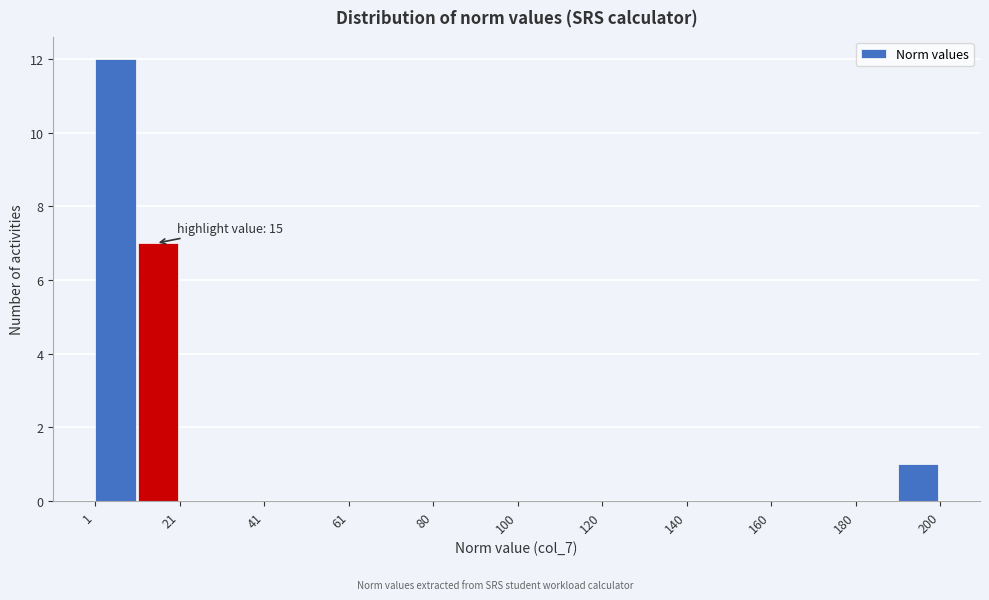

Which range on the x-axis has the tallest bar?

0 to 10